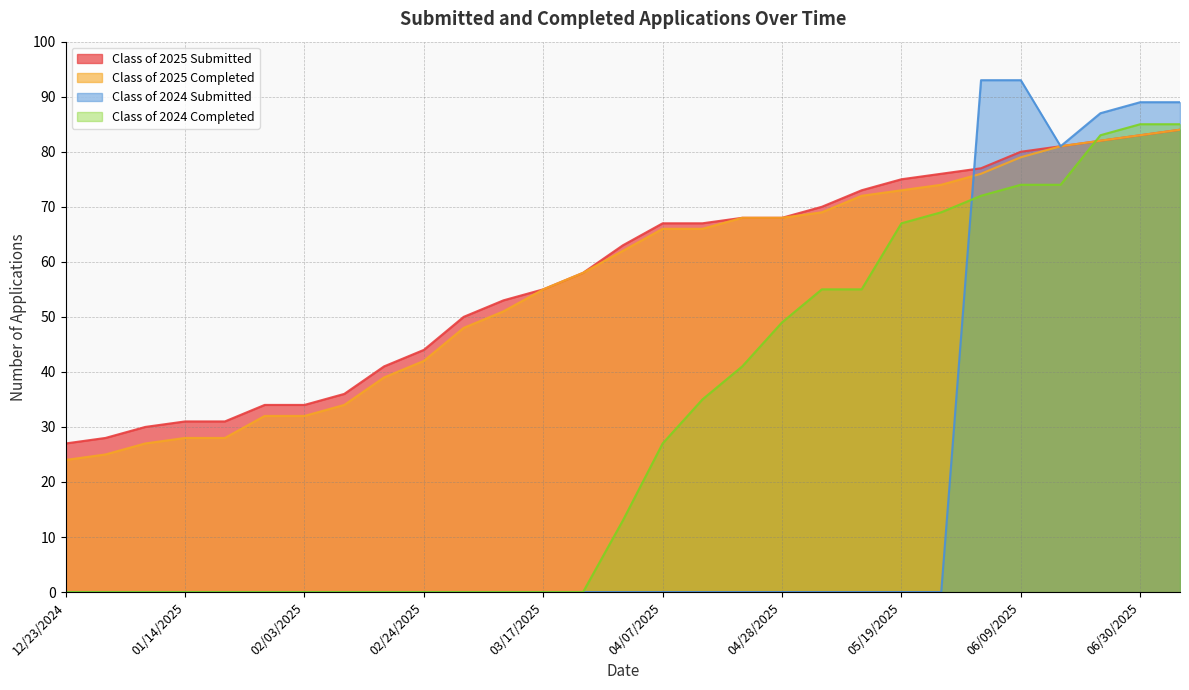

What is the label of the 10th point from the right?

05/06/2025